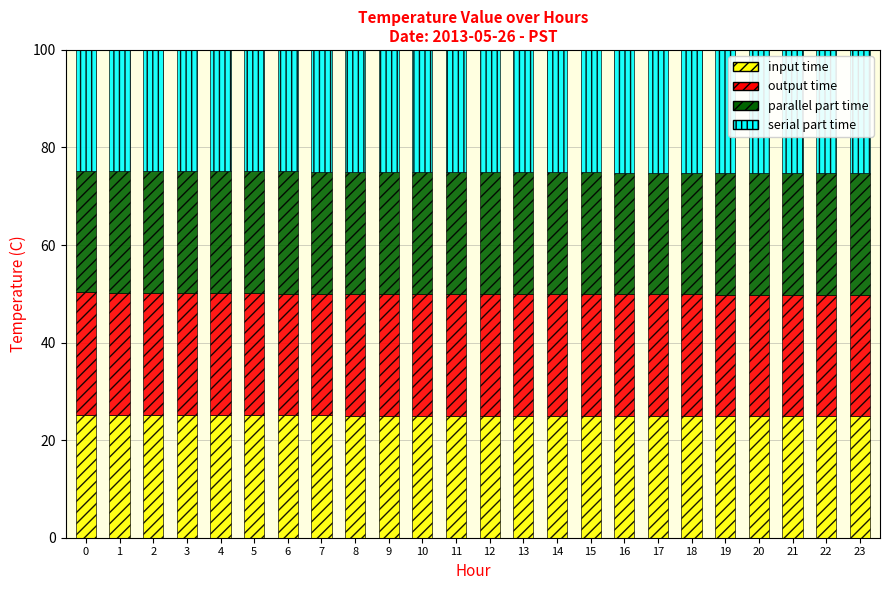

How many bars are there in total?

24